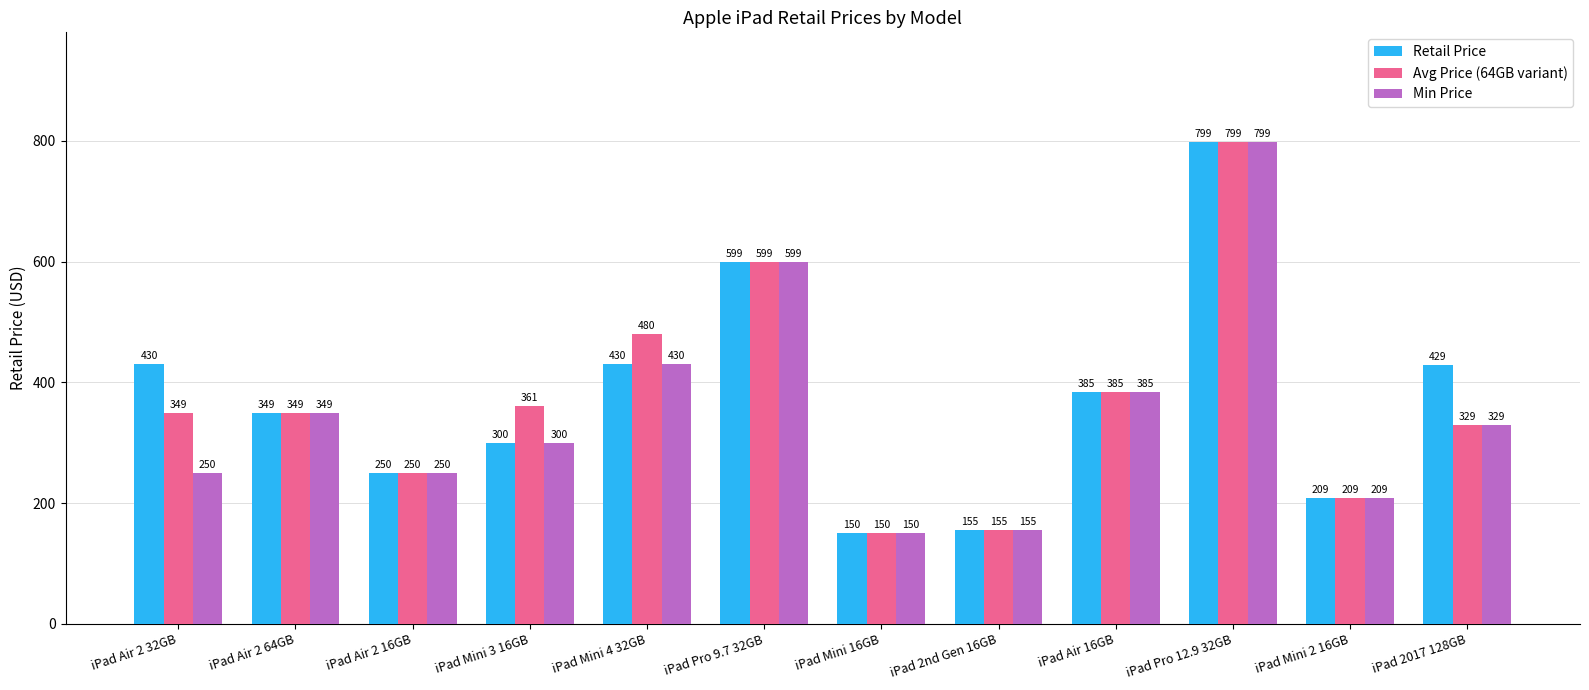

What is the difference between the maximum and minimum values in the Min Price series?

649.0